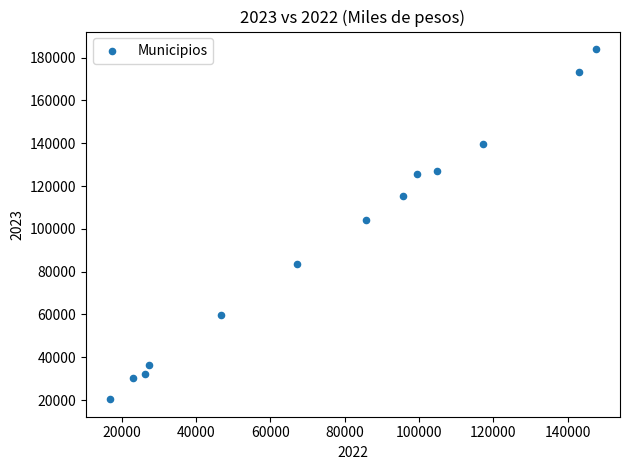

What is the range of X values (max minus min)?

130792